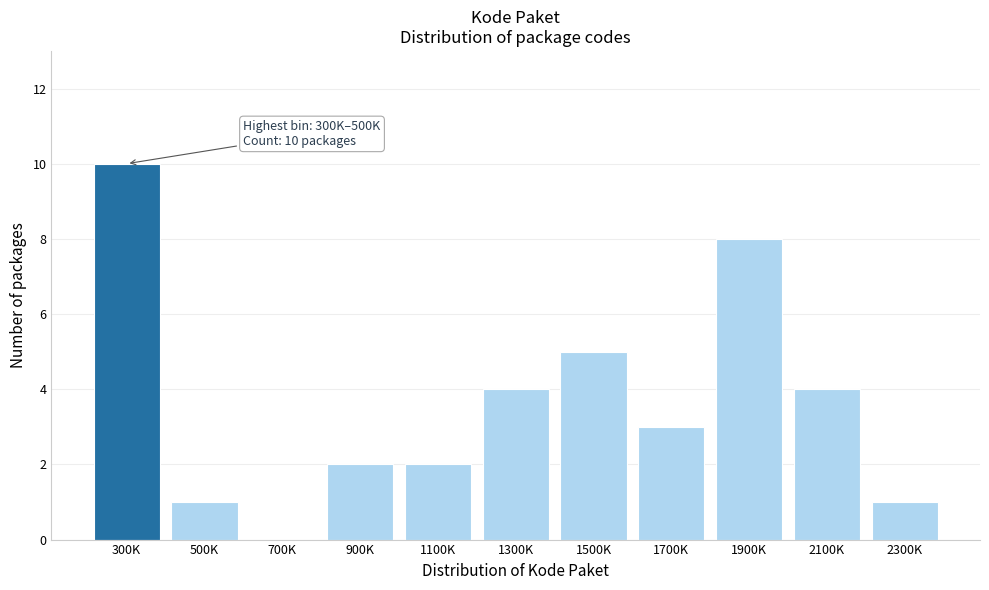

Reading left to right, what are all the values shown in this chart?

300K=10	500K=1	700K=0	900K=2	1100K=2	1300K=4	1500K=5	1700K=3	1900K=8	2100K=4	2300K=1